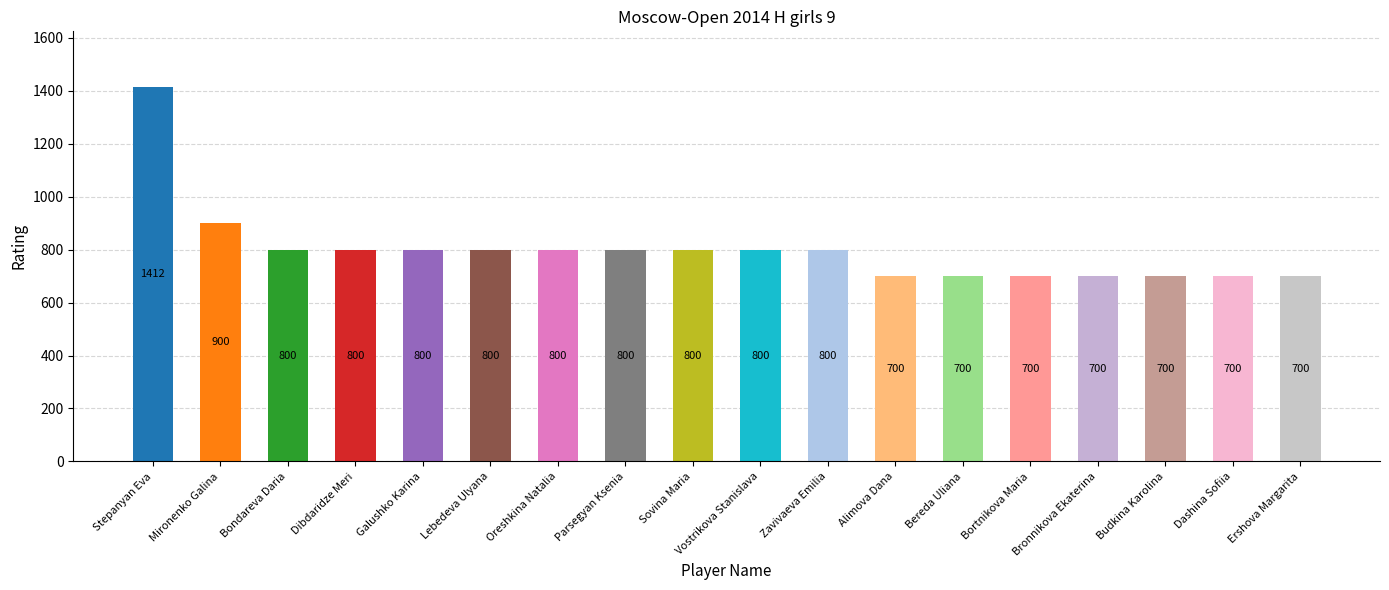

What is the change in value from Mironenko Galina to Bronnikova Ekaterina?

-200